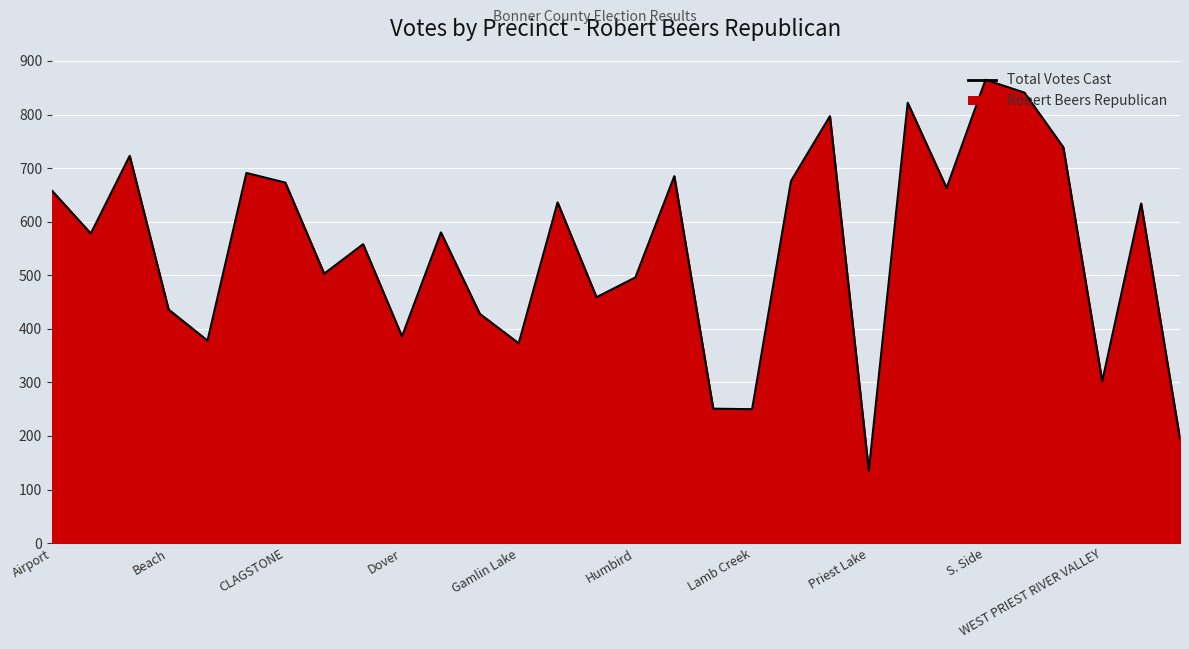

What is the sum of all values?

16410